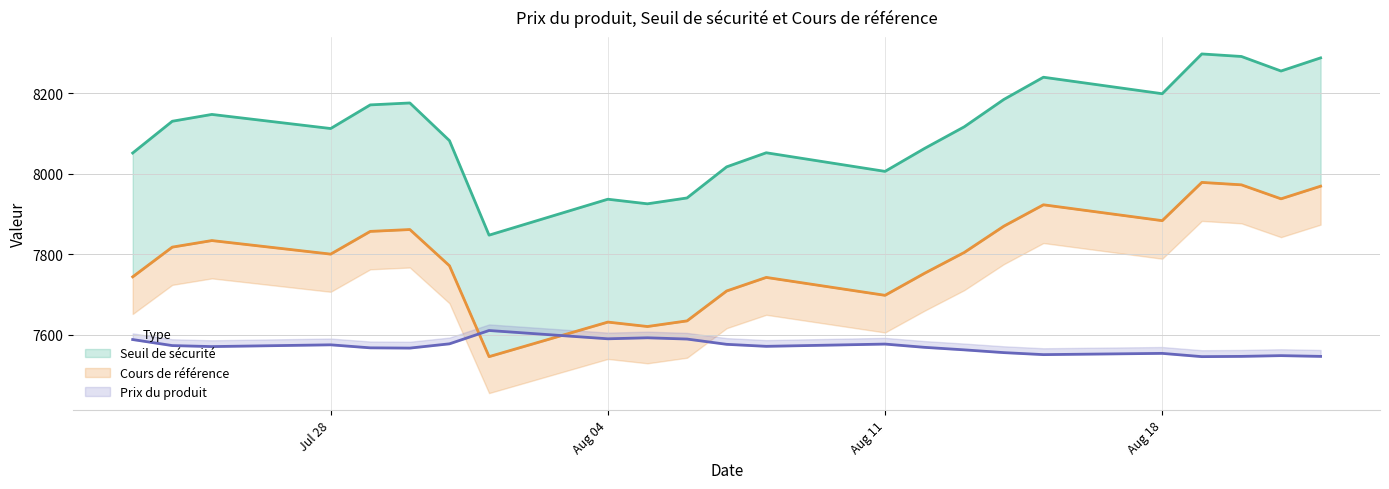

List the series in order of their peak value, highest first.

Seuil de sécurité, Cours de référence, Prix du produit